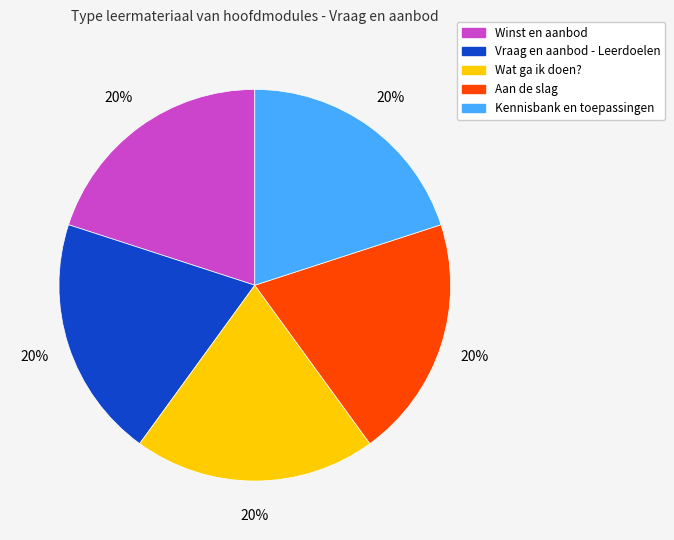

How many slices are in this pie chart?

5